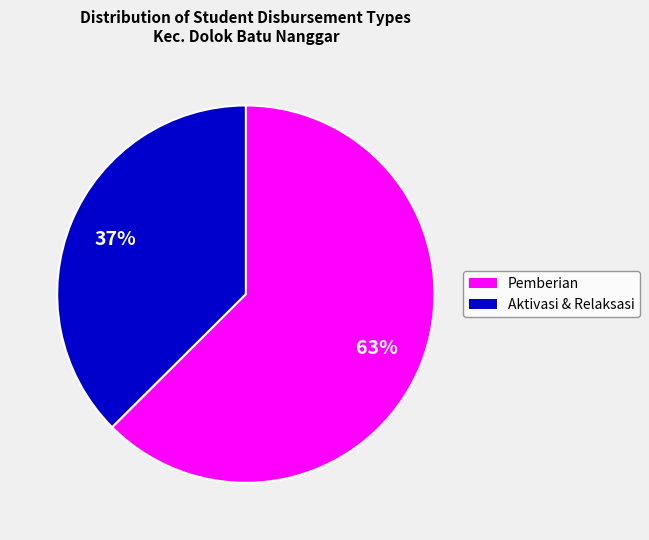

How many slices are in this pie chart?

2